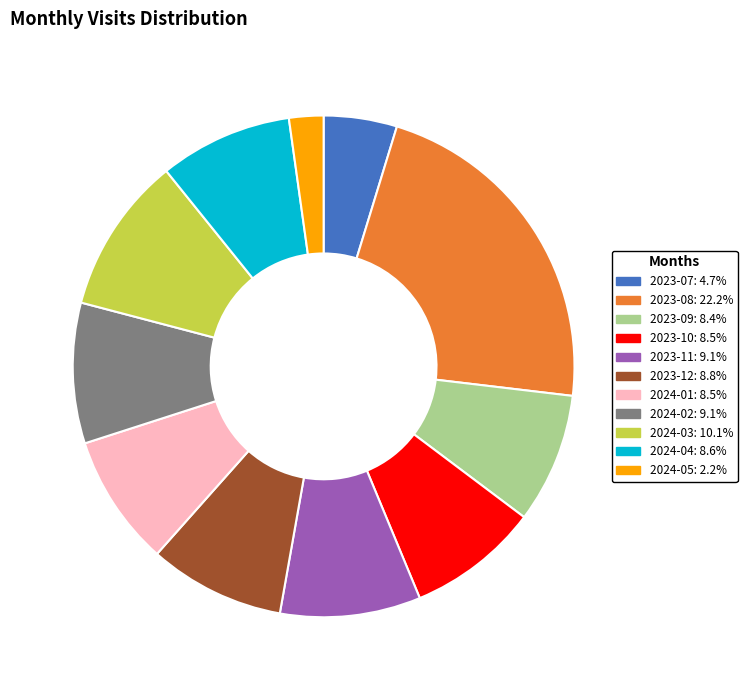

Count the number of slices in the pie.

11